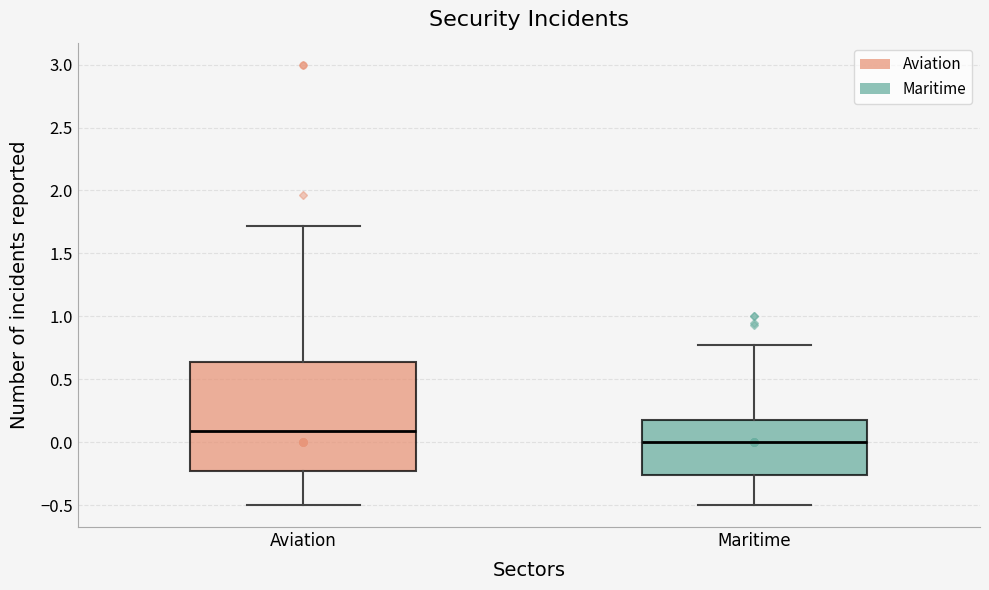

Reading left to right, read every box against the y-axis: the position of its median line, the range the box covers, and the ends of its whiskers. The values are not printed on the chart, so give them approximately, as read against the axis.

Aviation: median 0.10, box -0.25 to 0.65, whiskers -0.50 to 1.70
Maritime: median 0.00, box -0.25 to 0.20, whiskers -0.50 to 0.75